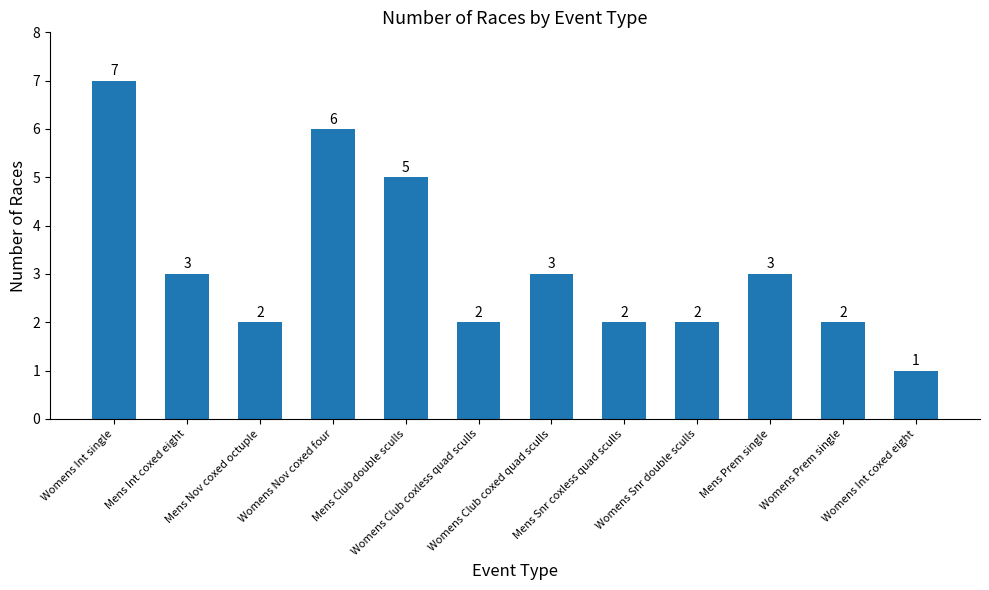

Count the values in the range 2 to 5.

9